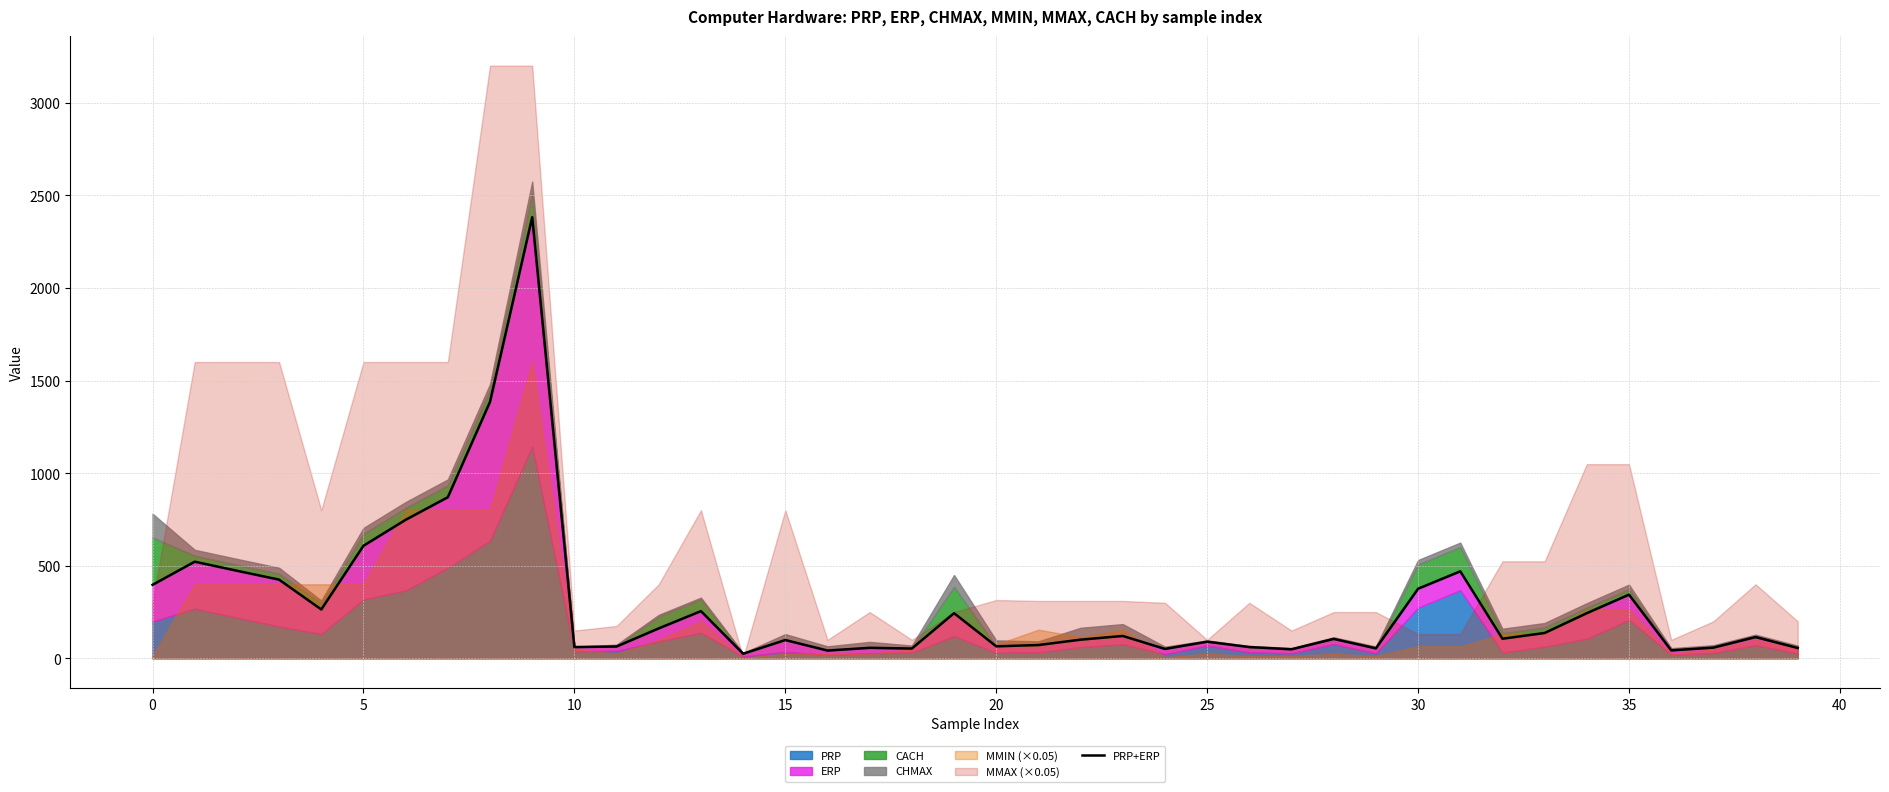

Is it true that the value at 35 is 344?

True